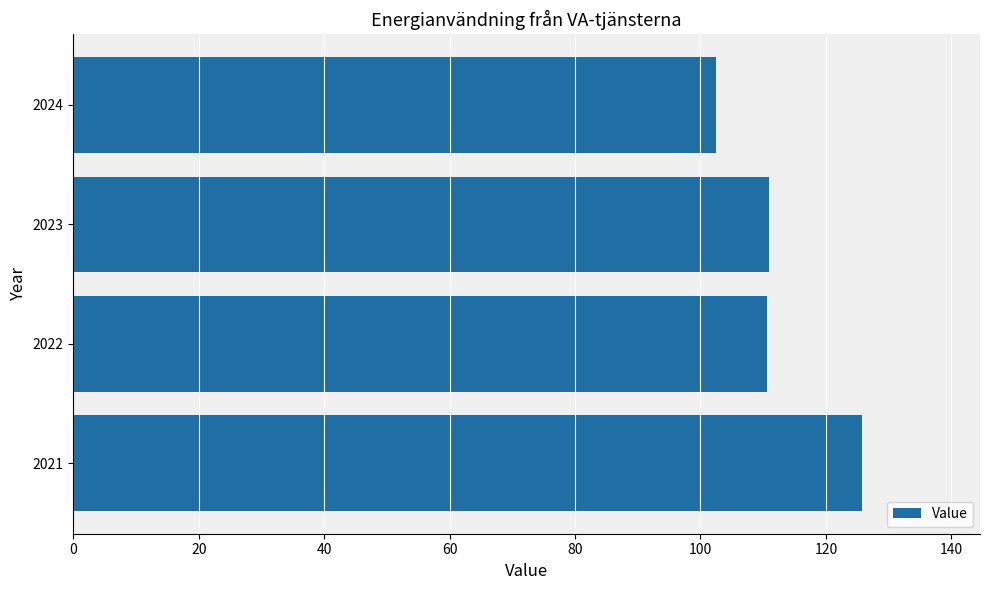

Read the value at 2024.

102.6